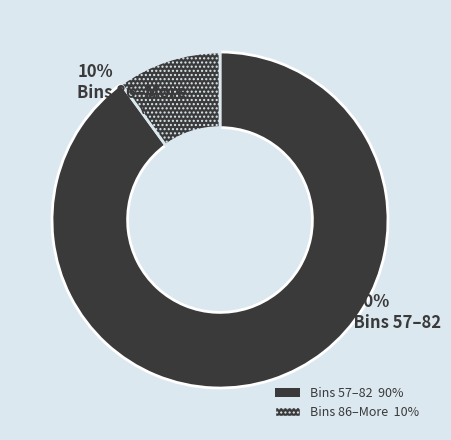

How many slices are in this pie chart?

2